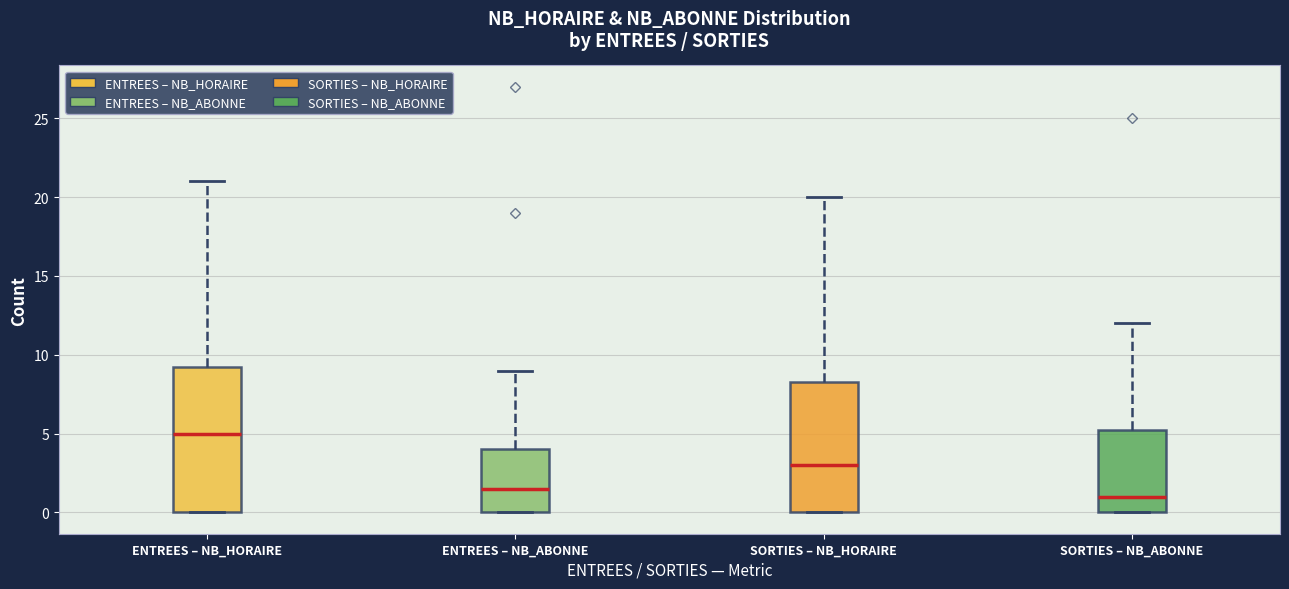

Reading left to right, read every box against the y-axis: the position of its median line, the range the box covers, and the ends of its whiskers. The values are not printed on the chart, so give them approximately, as read against the axis.

ENTREES – NB_HORAIRE: median 5.0, box 0.0 to 9.5, whiskers 0.0 to 21.0
ENTREES – NB_ABONNE: median 1.5, box 0.0 to 4.0, whiskers 0.0 to 9.0
SORTIES – NB_HORAIRE: median 3.0, box 0.0 to 8.5, whiskers 0.0 to 20.0
SORTIES – NB_ABONNE: median 1.0, box 0.0 to 5.5, whiskers 0.0 to 12.0